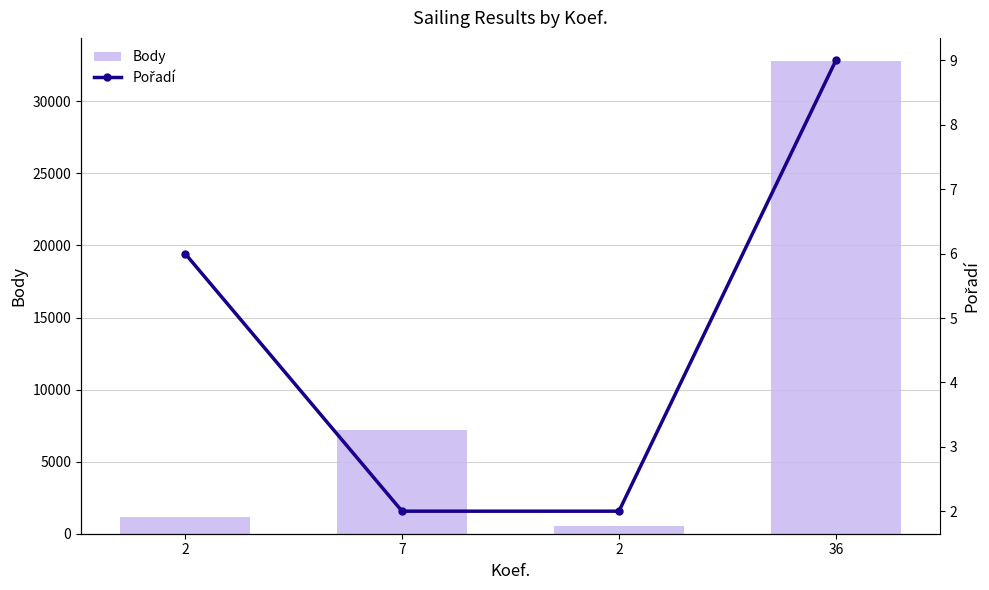

Which series has the largest total across all categories?

Body